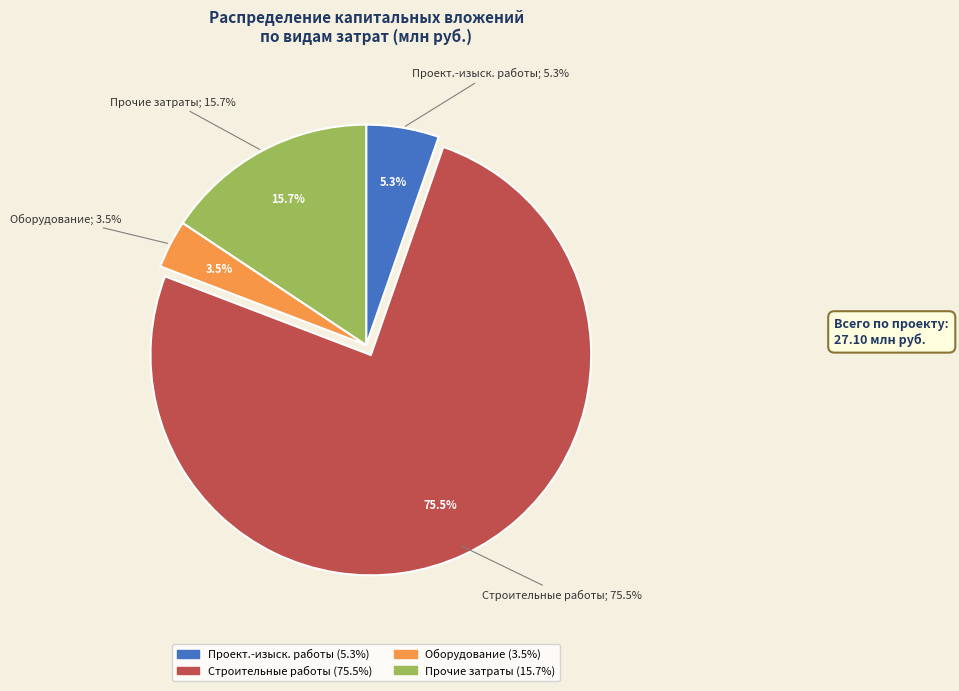

Does проектно-изыскательские работы represent more than half of the total?

No